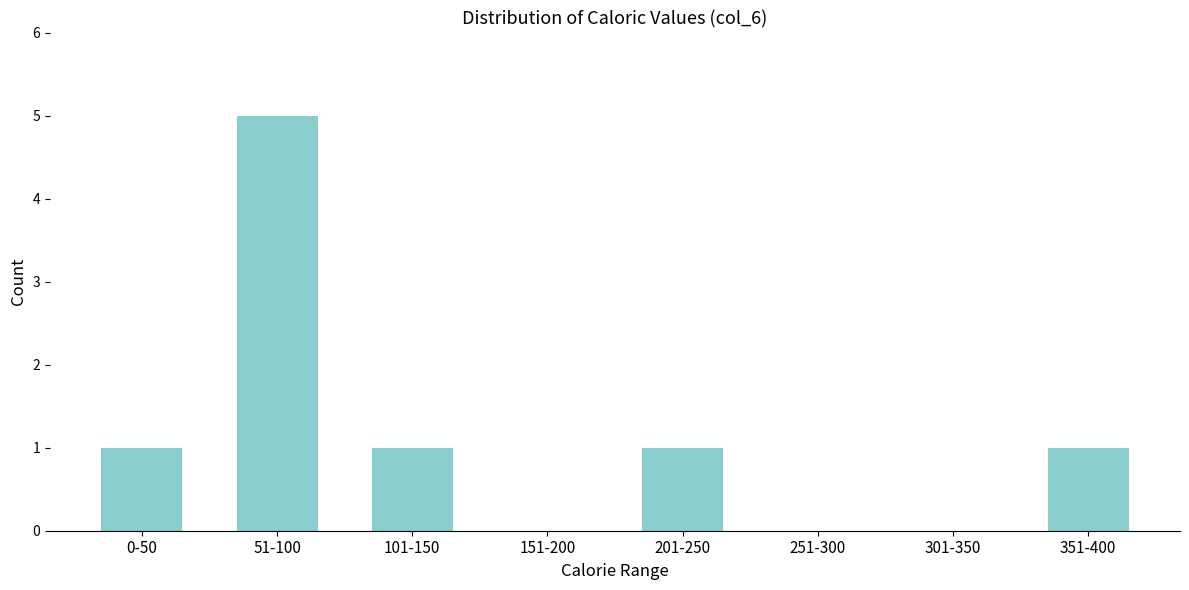

Reading left to right, what are all the values shown in this chart?

0-50=1	51-100=5	101-150=1	151-200=0	201-250=1	251-300=0	301-350=0	351-400=1